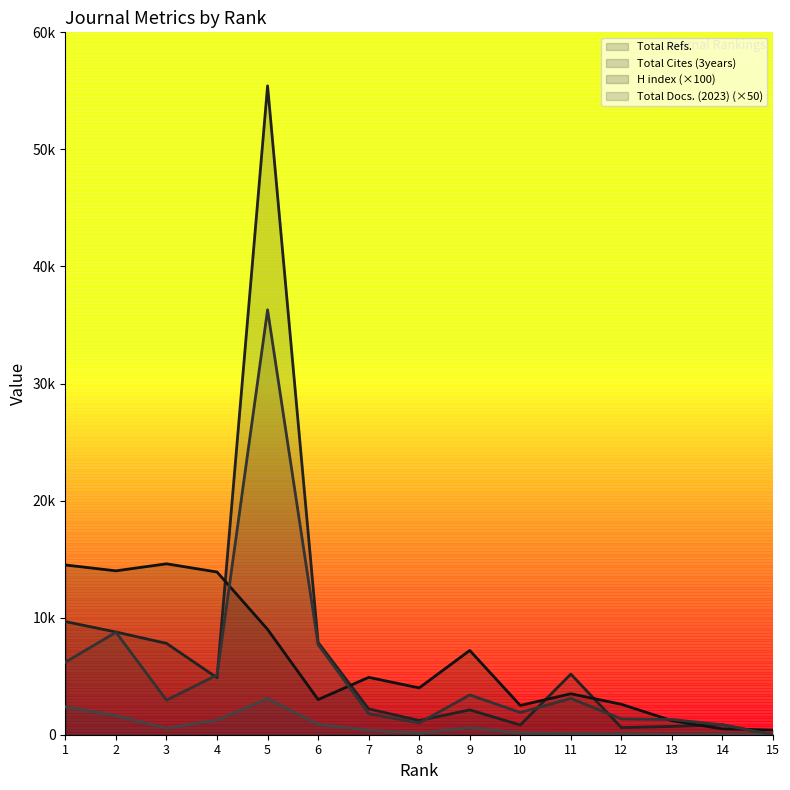

At which category does Total Docs. (2023) reach its first local valley?

3